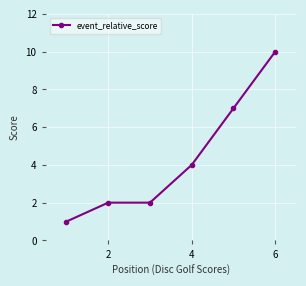

How many data points are less than 4?

3